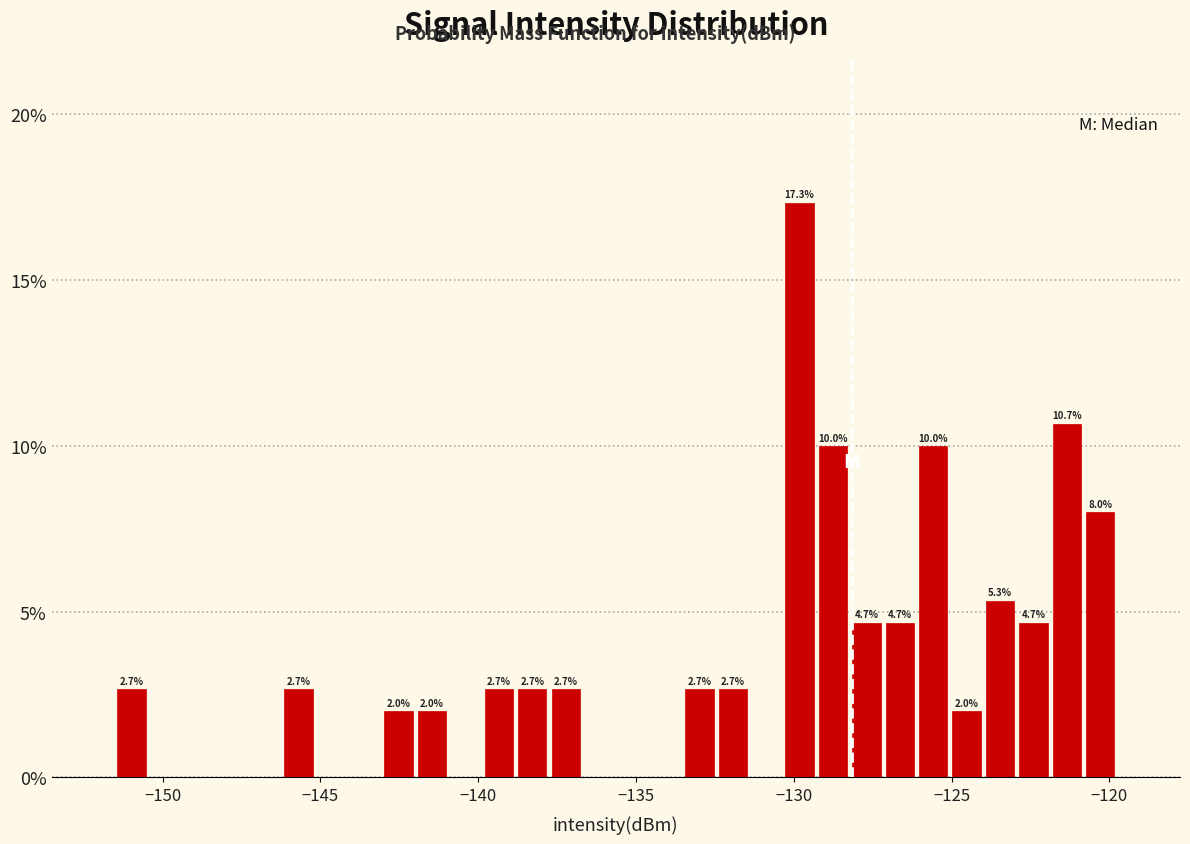

Read against the x-axis, roughly where is the centre of the tallest bar?

-130.0